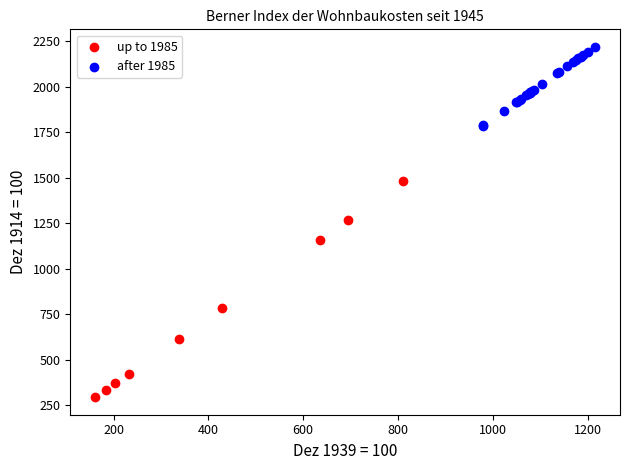

Which series reaches the maximum Y coordinate?

after 1985